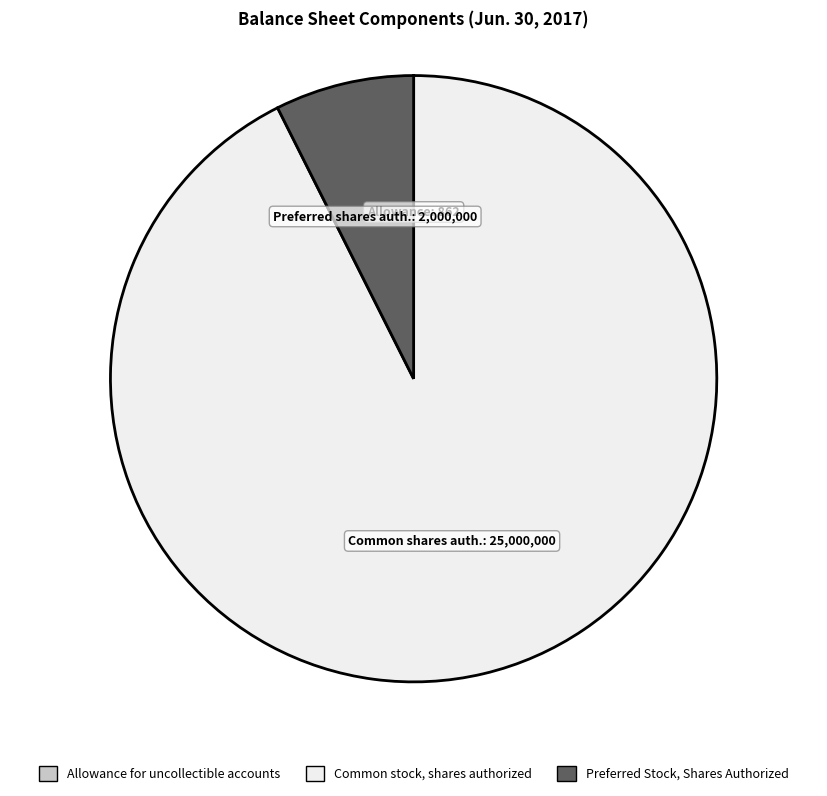

Which slice represents more than half of the pie?

Common stock, shares authorized